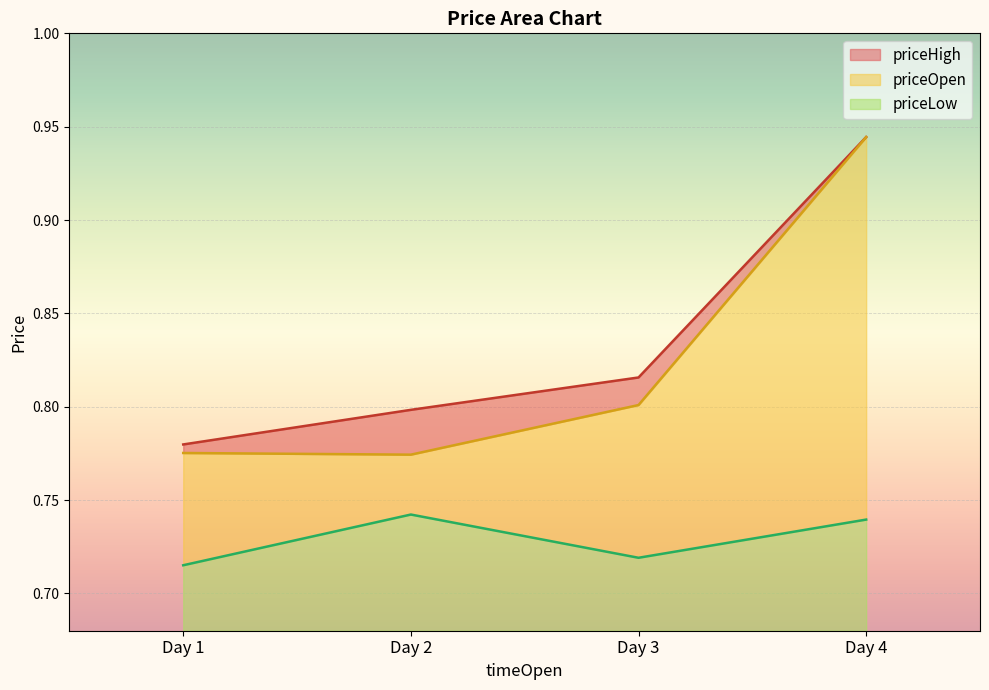

Is it true that priceLow equals 0.0 at Day 4?

False